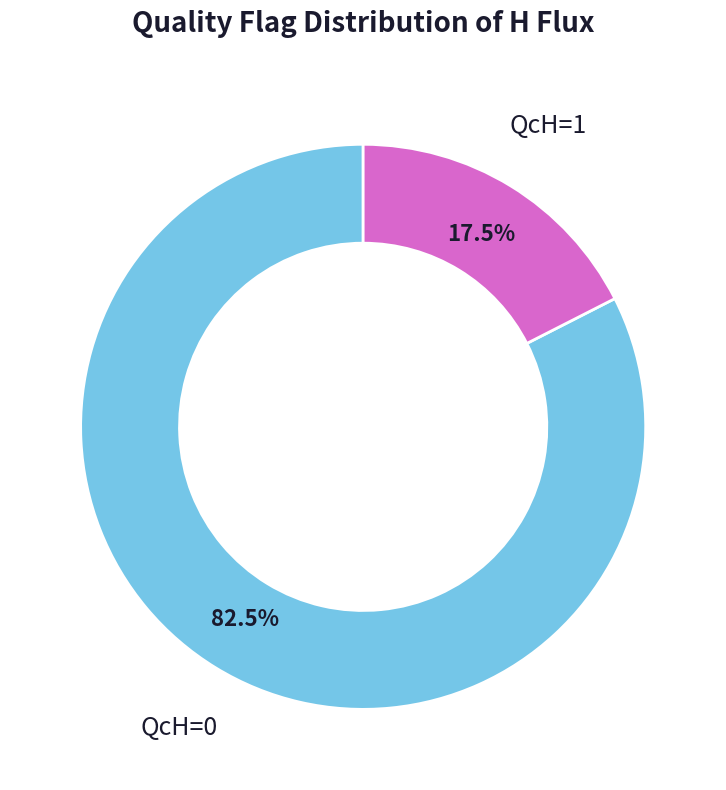

Rank the categories by value from highest to lowest.

QcH=0, QcH=1